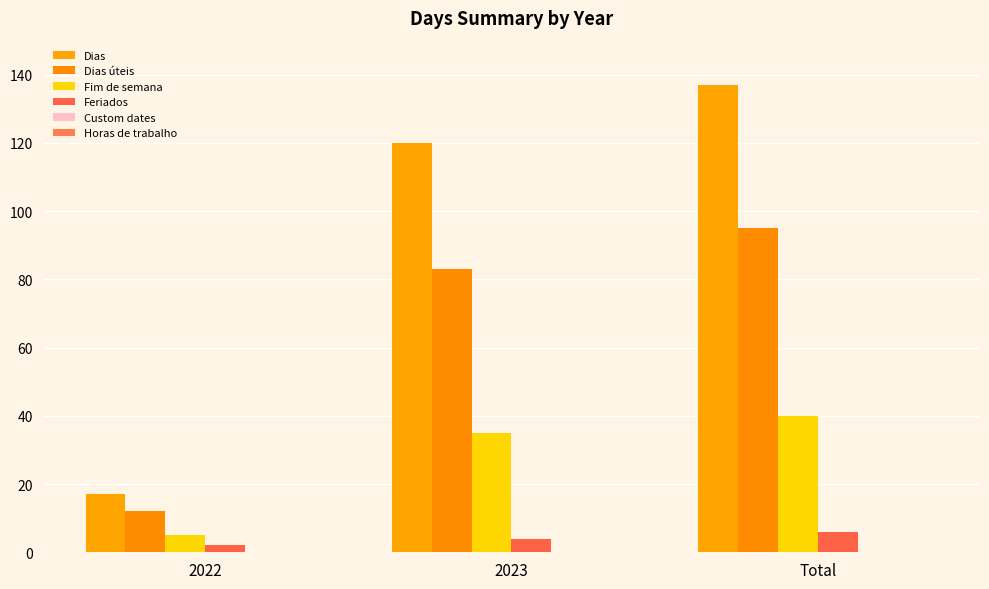

What is the greatest value displayed?

137